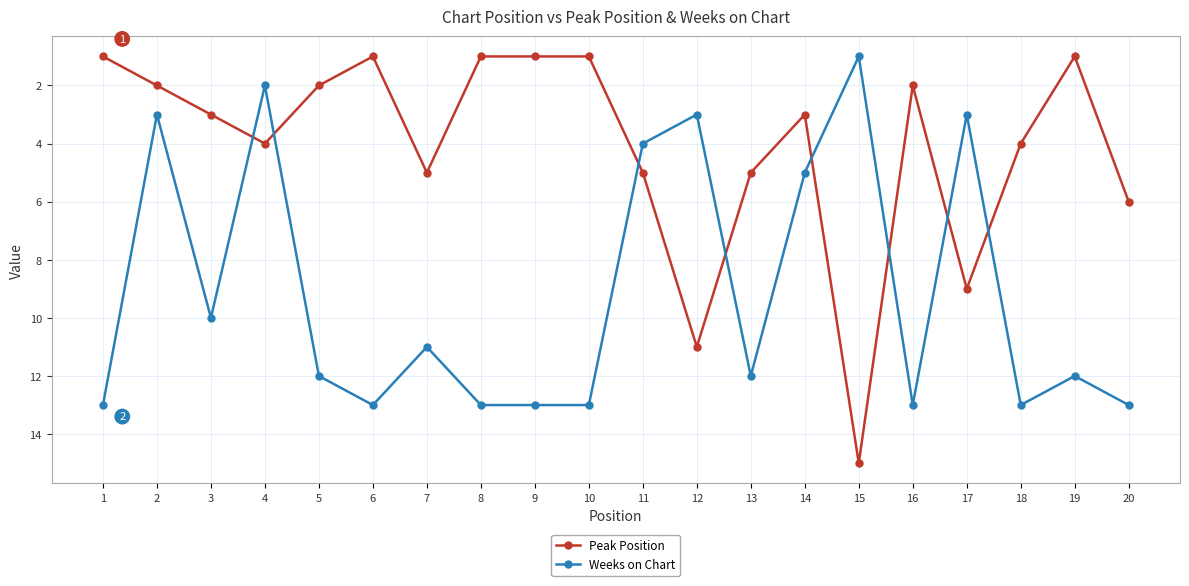

Which category has the highest value in the Peak Position series?

15